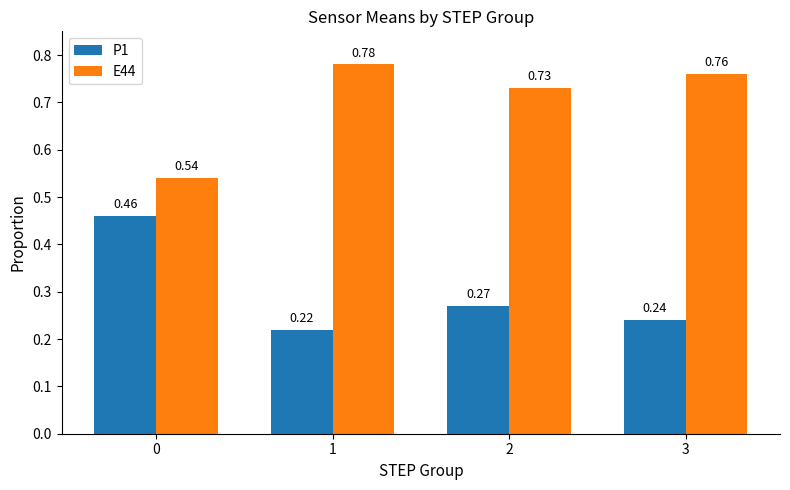

What is the difference between the highest and lowest values at 0?

0.1